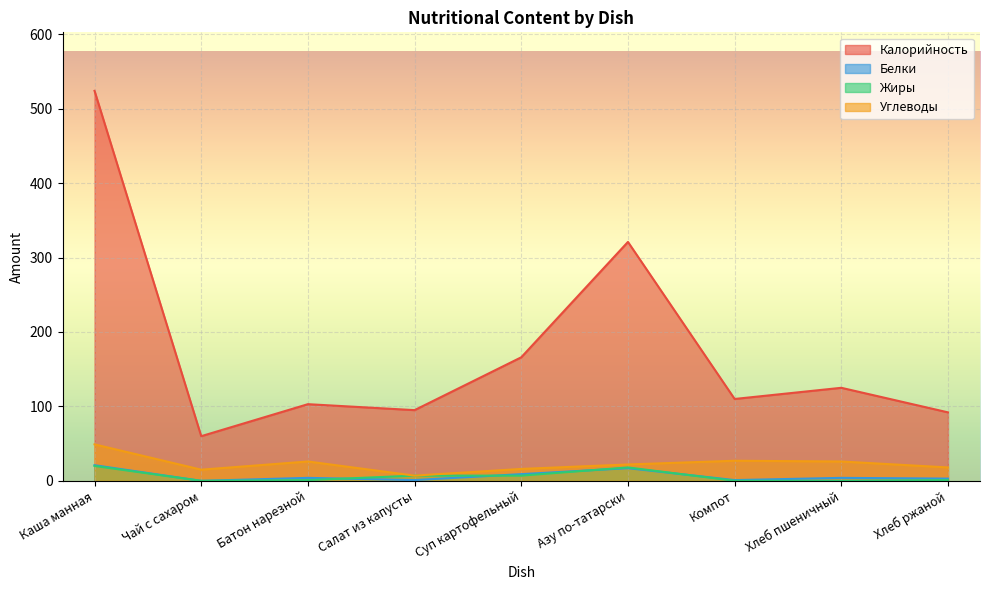

Reading right to left, transcribe all the data shown in this chart.

Калорийность: 92.0	125.0	110.0	321.0	166.0	95.0	103.0	60.0	524.0
Белки: 3.0	4.0	1.0	17.0	9.0	1.0	4.0	0.0	21.0
Жиры: 1.0	0.0	0.1	18.0	7.0	7.0	1.0	0.0	20.0
Углеводы: 18.0	26.0	27.0	22.0	16.0	7.0	26.0	15.0	49.0